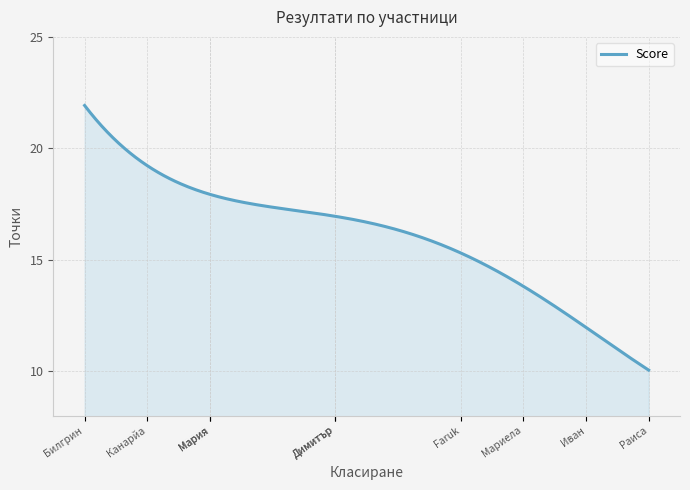

What is the smallest value displayed?

10.0